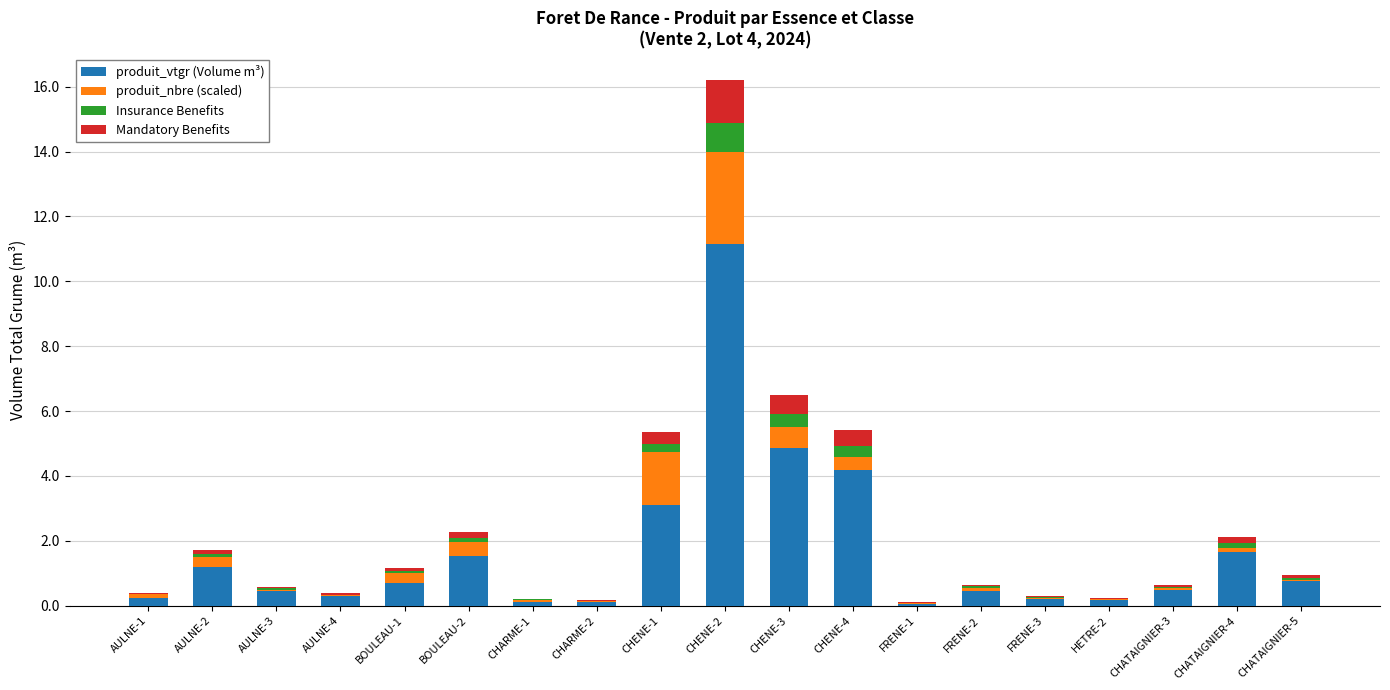

Does the chart contain stacked bars?

Yes